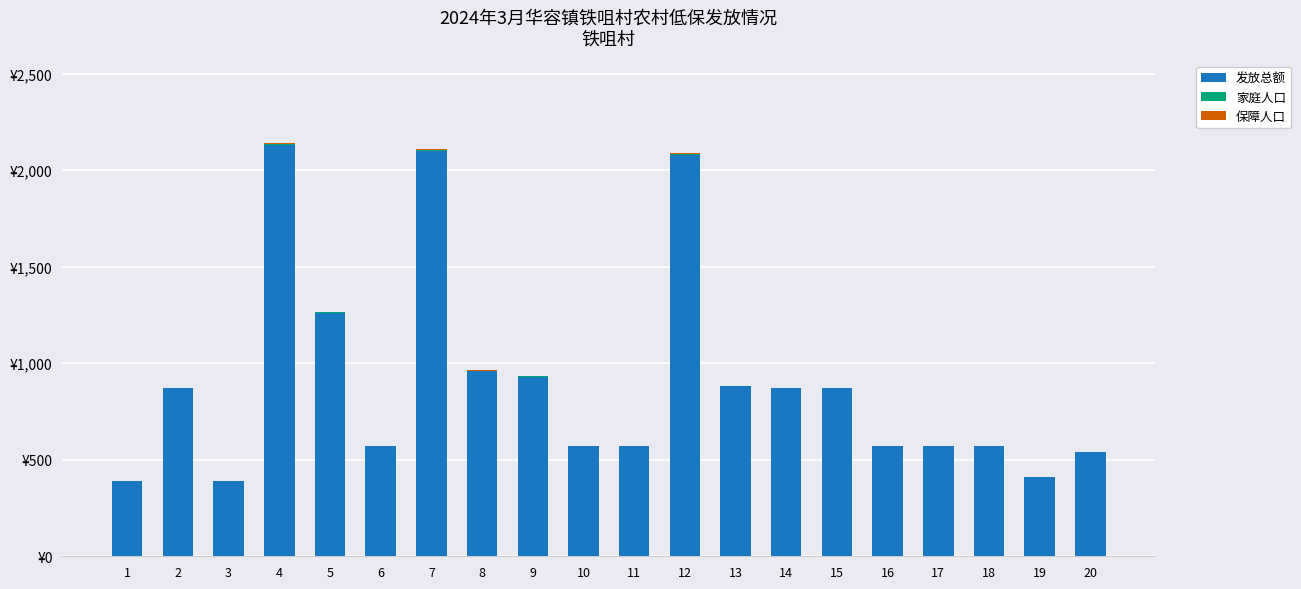

List the labels in order of 保障人口 value, smallest first.

1, 3, 6, 10, 11, 16, 17, 18, 19, 20, 2, 8, 9, 13, 14, 15, 5, 7, 12, 4